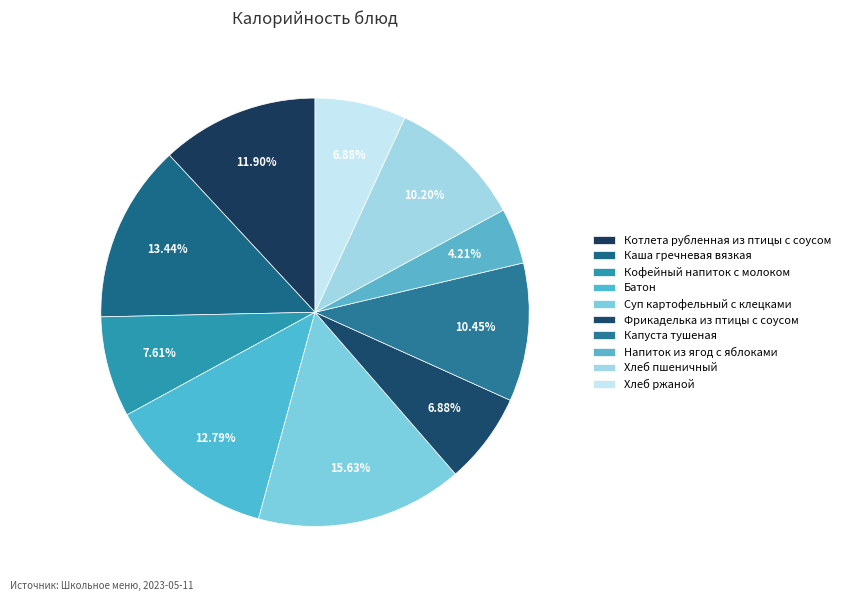

To the nearest percent, what is the difference between the largest and smallest slice percentages?

11%